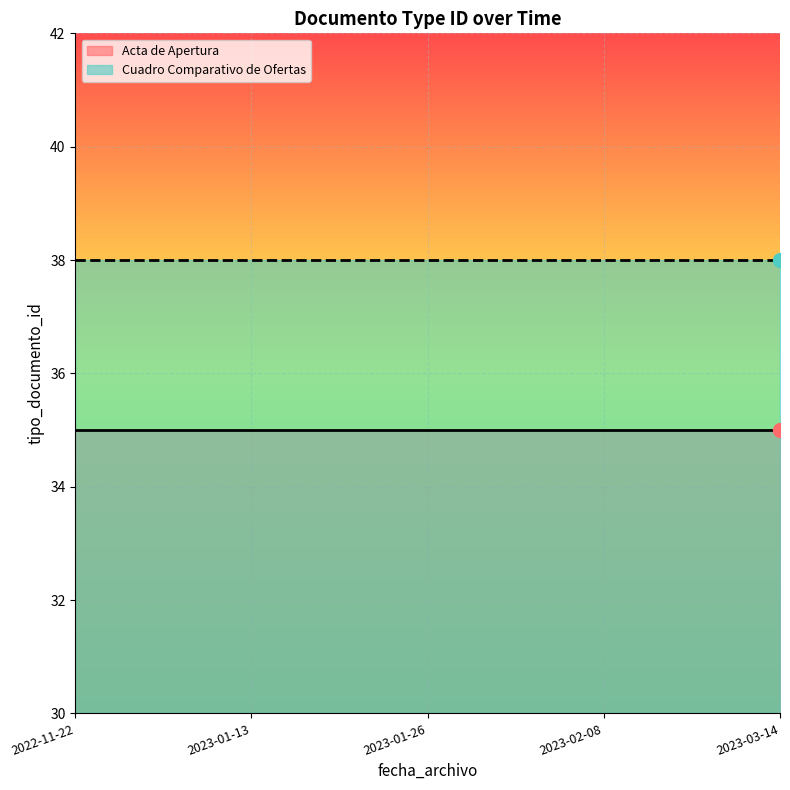

How many lines are shown in the chart?

2